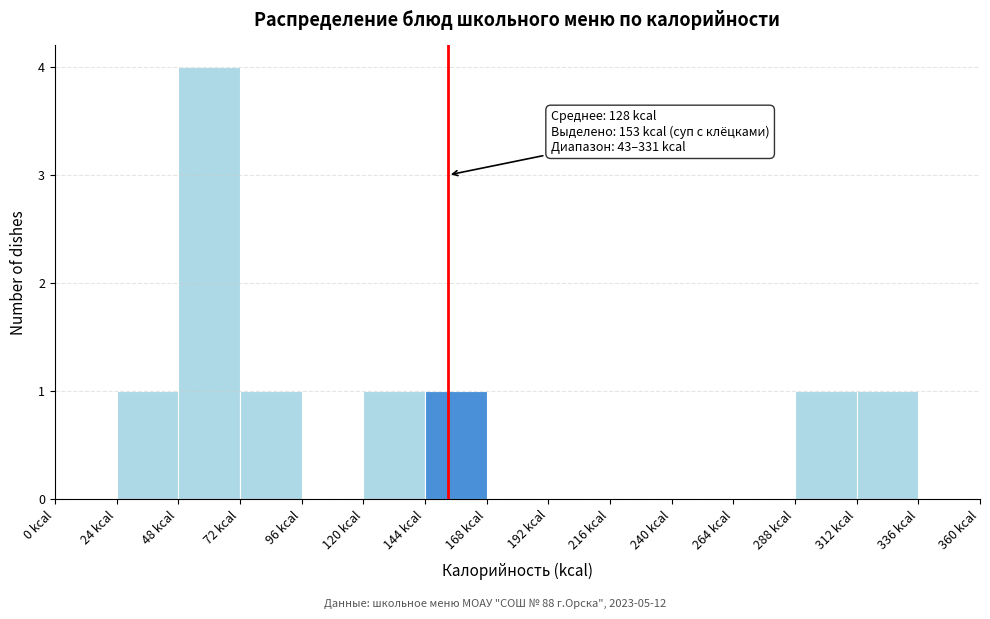

Over which range of the x-axis is the bar tallest?

48 to 72